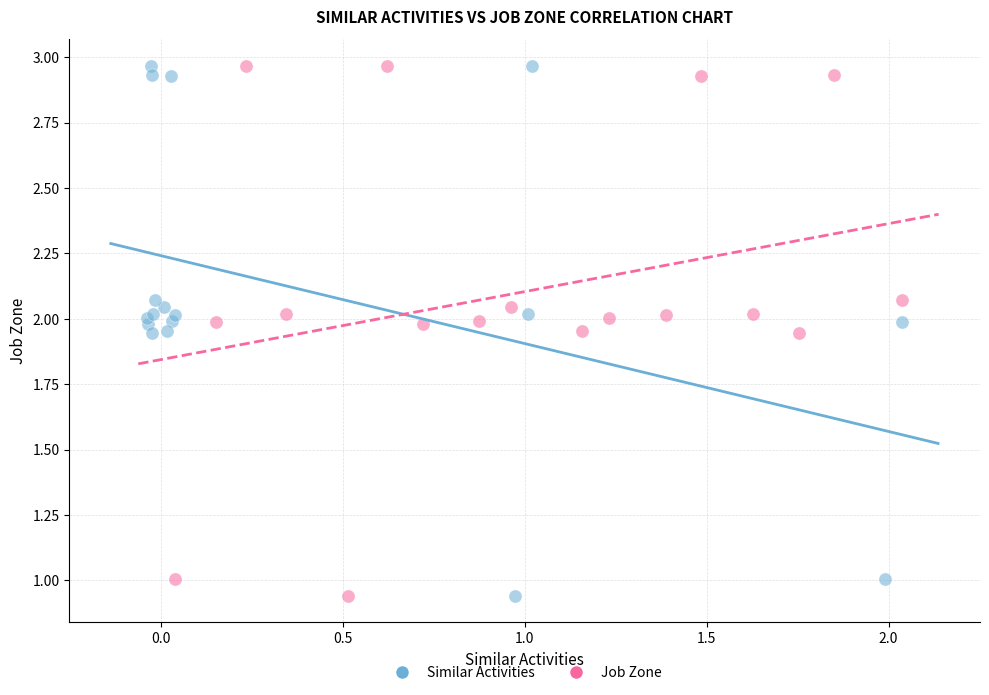

What are all the series names shown in the legend?

Similar Activities, Job Zone